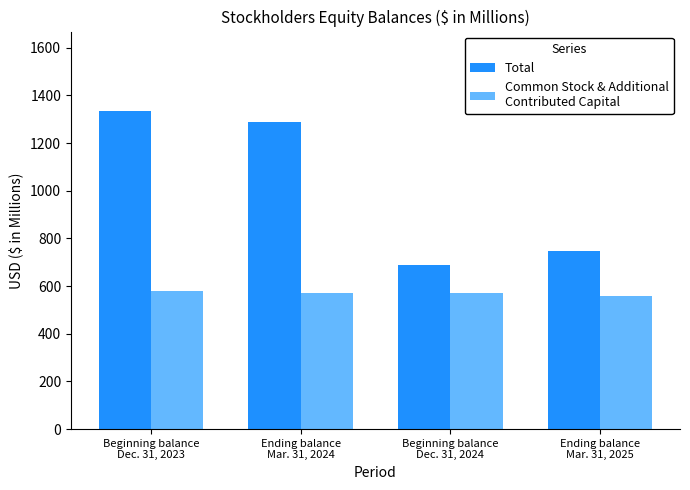

Count the number of data series in this chart.

2